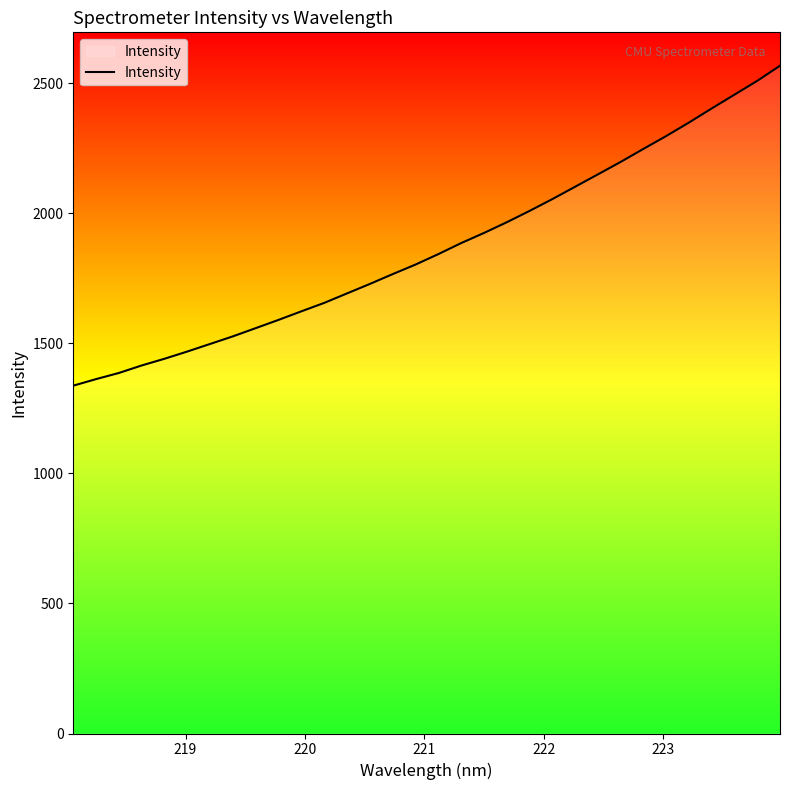

What is the minimum value shown in the chart?

1336.9